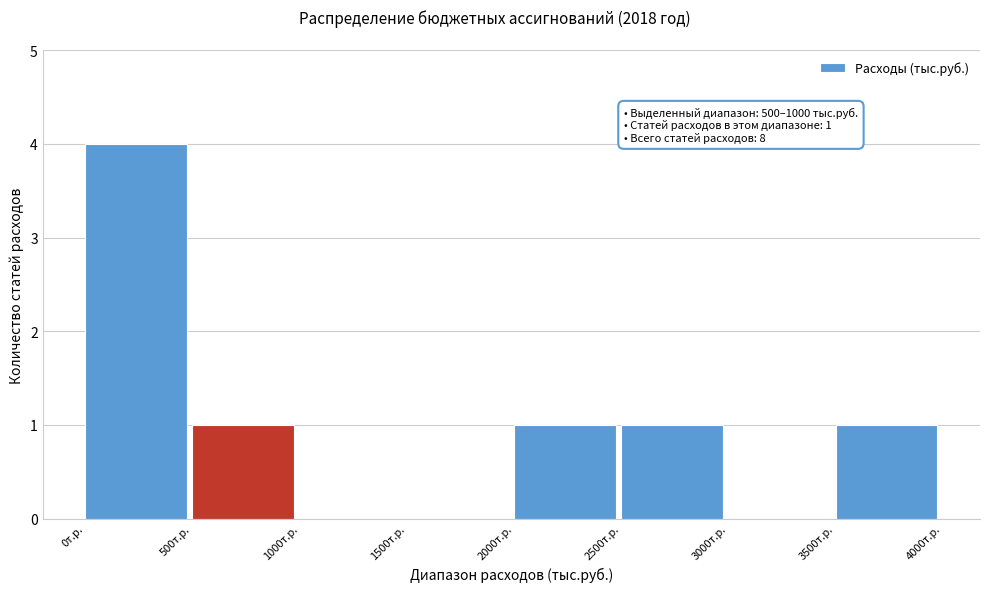

Which range on the x-axis has the tallest bar?

0 to 500